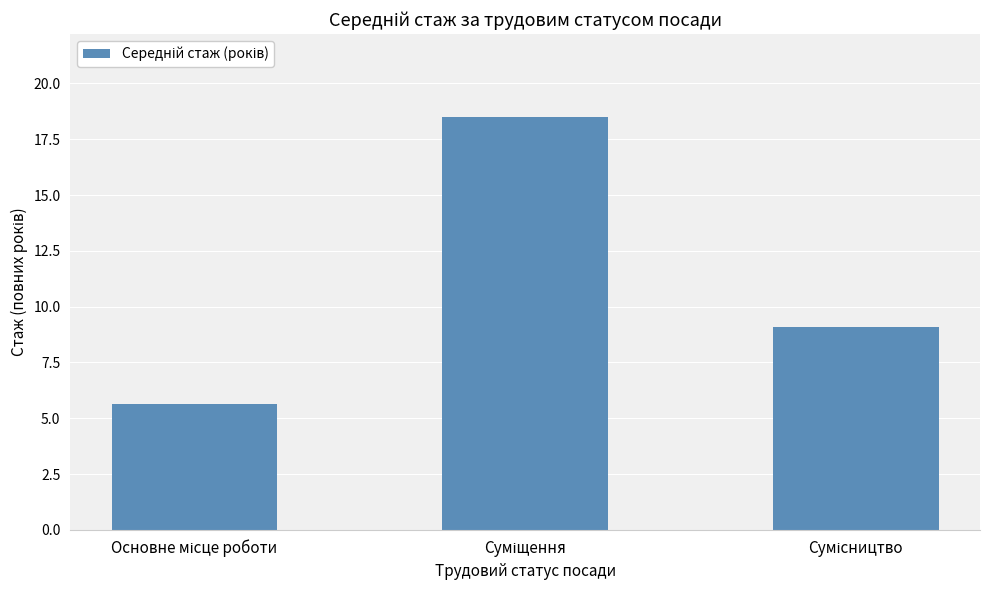

How many data points are above 9?

2